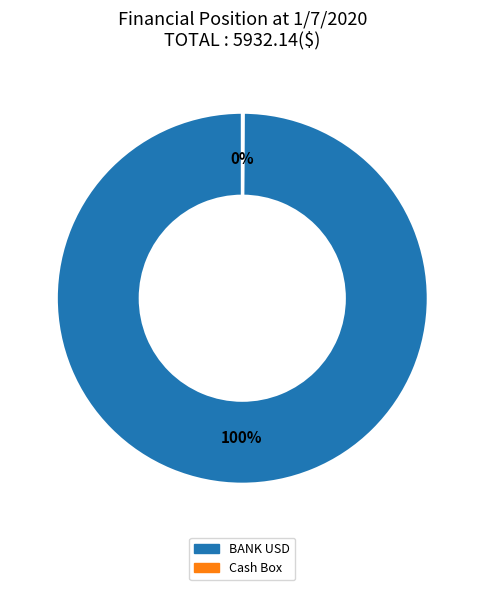

To the nearest percent, what is the difference between the largest and smallest slice percentages?

100%